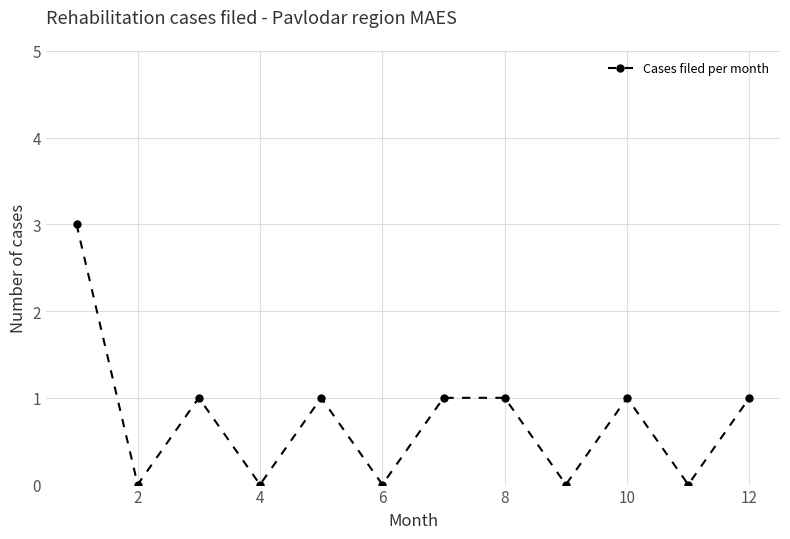

What is the greatest value displayed?

3